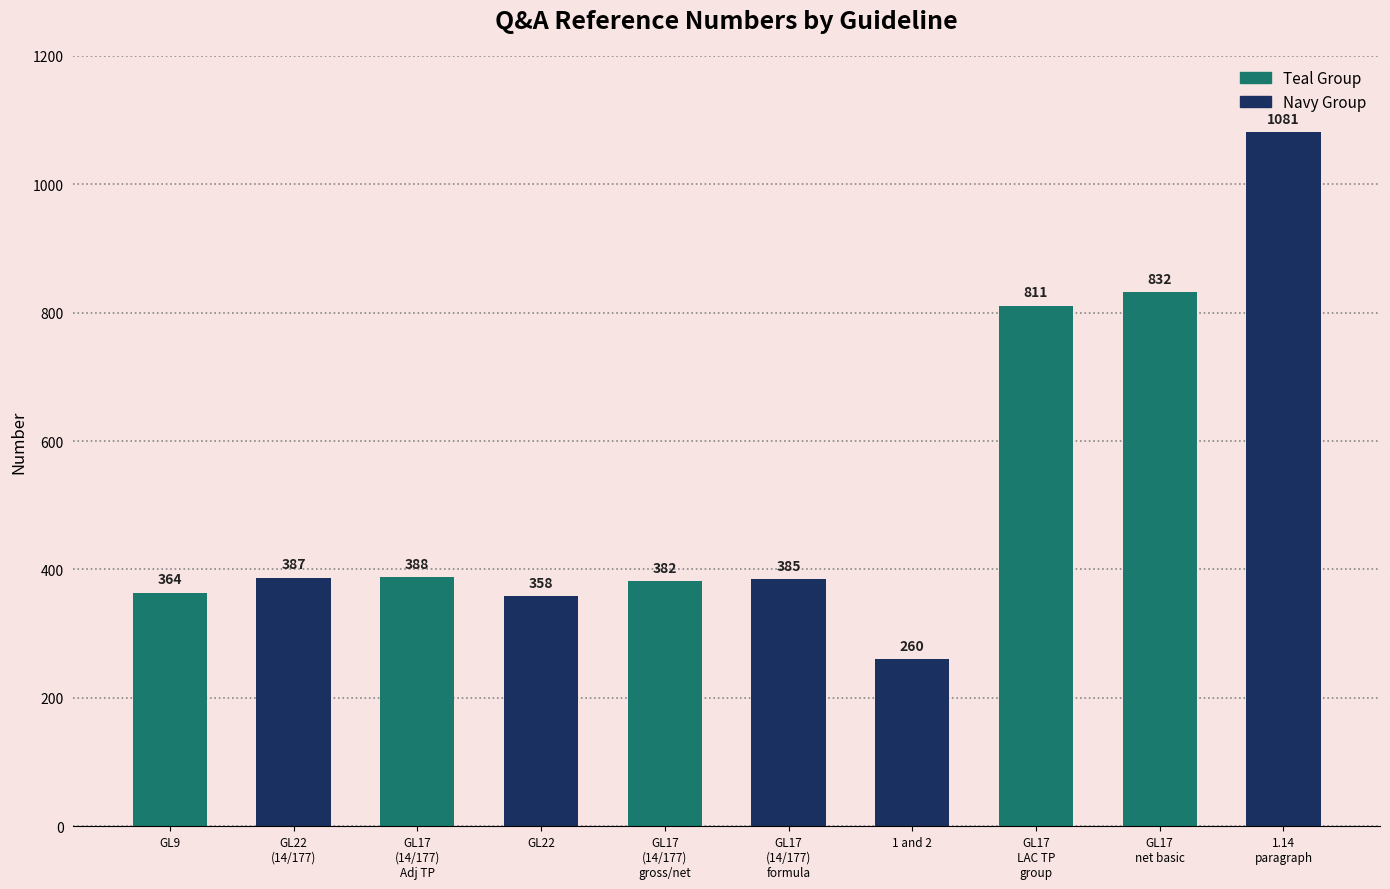

Is it true that the value at GL17
LAC TP
group is 811?

True